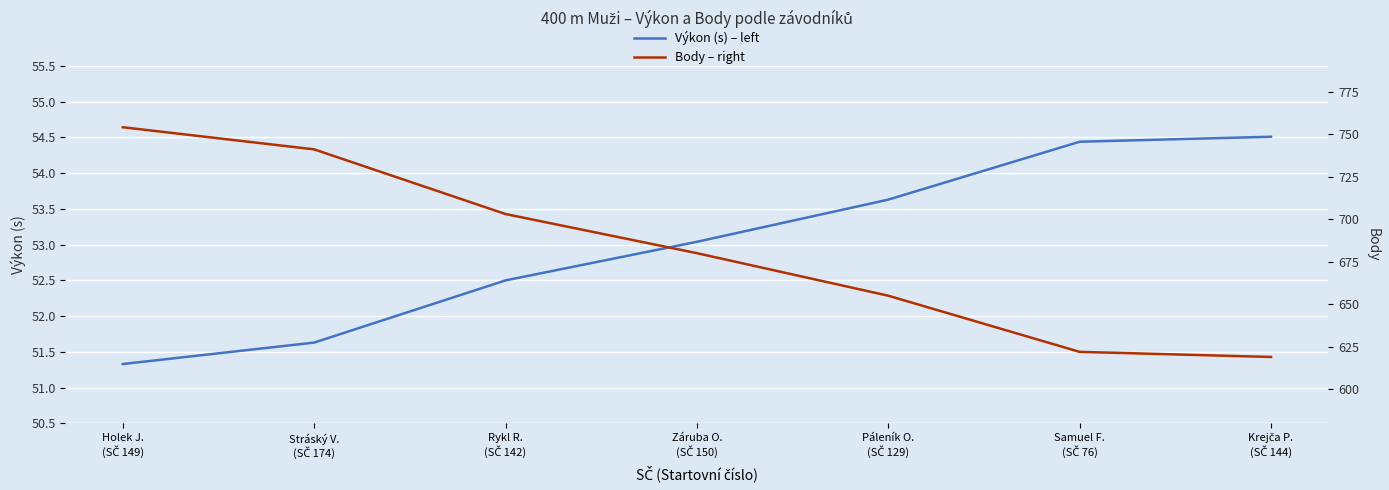

What is the difference between the second highest and minimum values in the Body – right series?

122.0